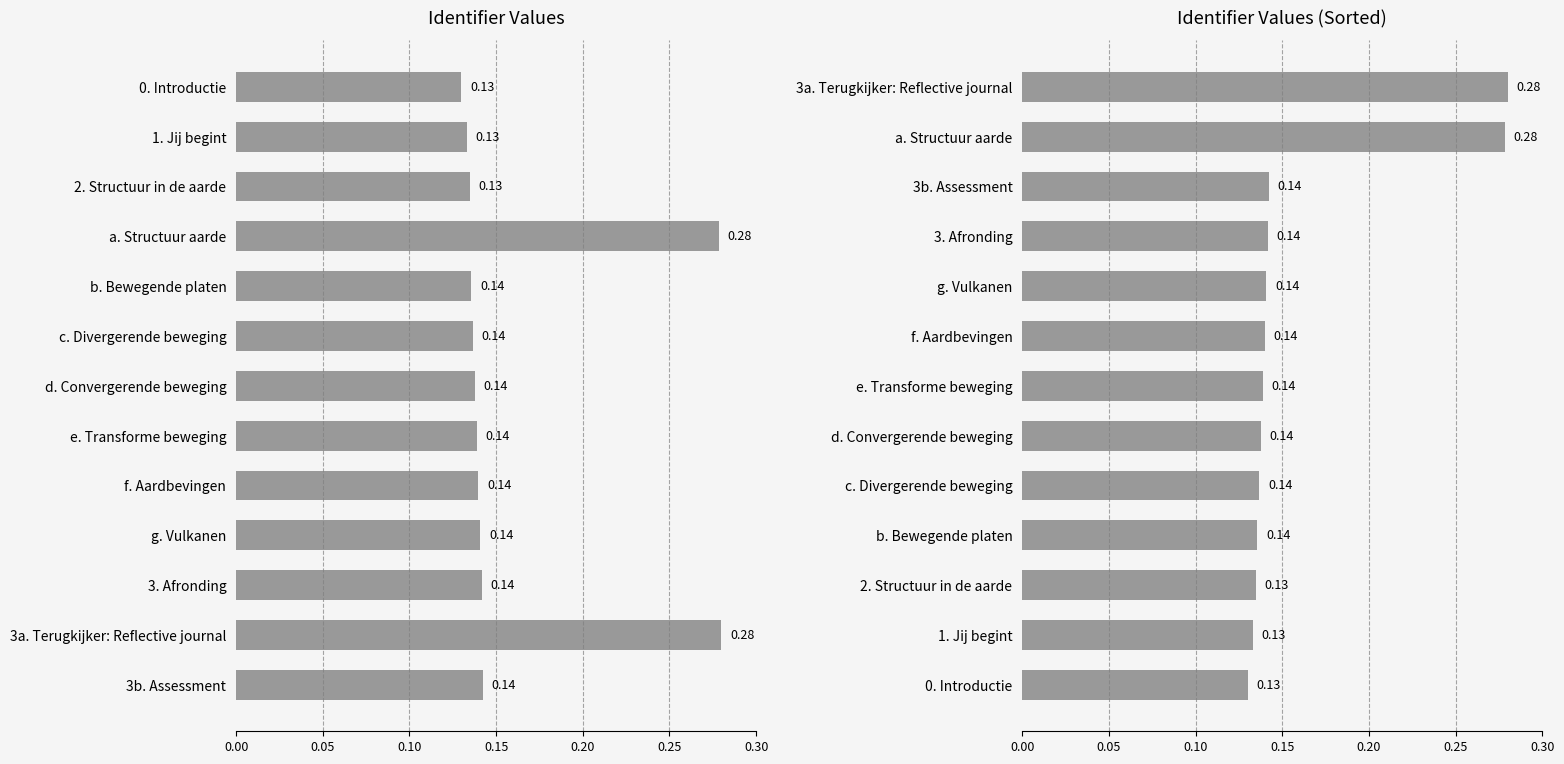

What is the minimum value shown in the chart?

0.1